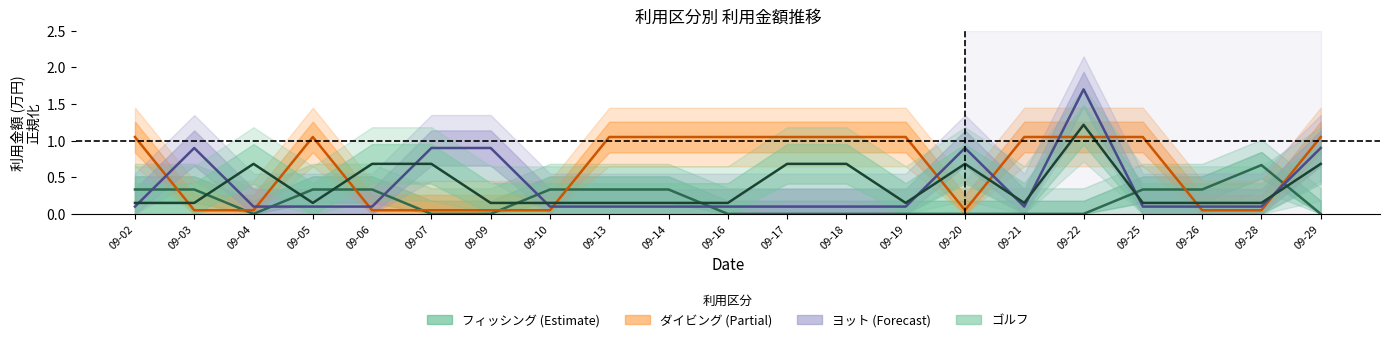

After their last crossing, which series has the higher values: フィッシング or ゴルフ?

ゴルフ